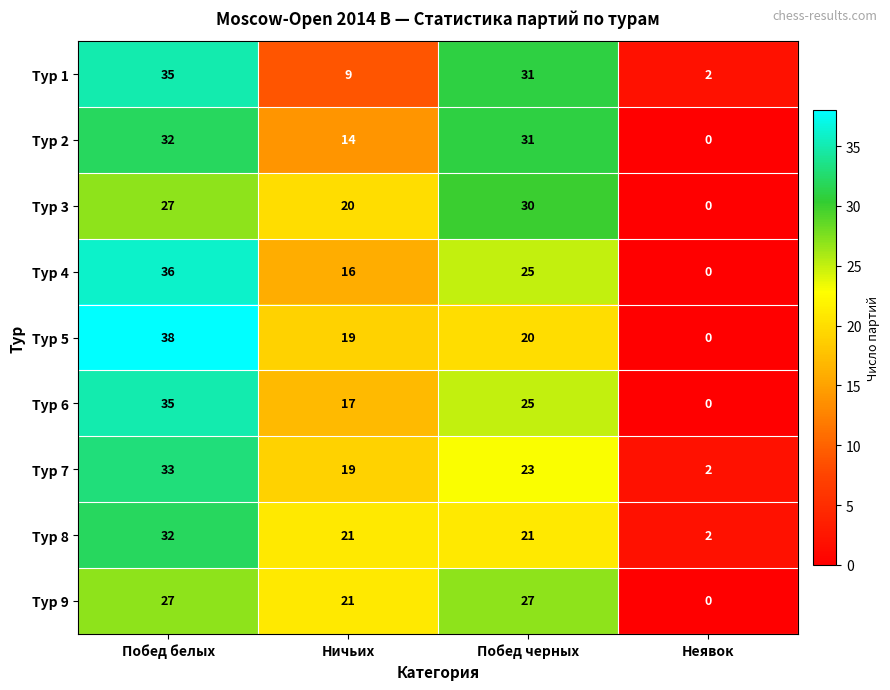

Which series has the widest spread of values?

Тур 5